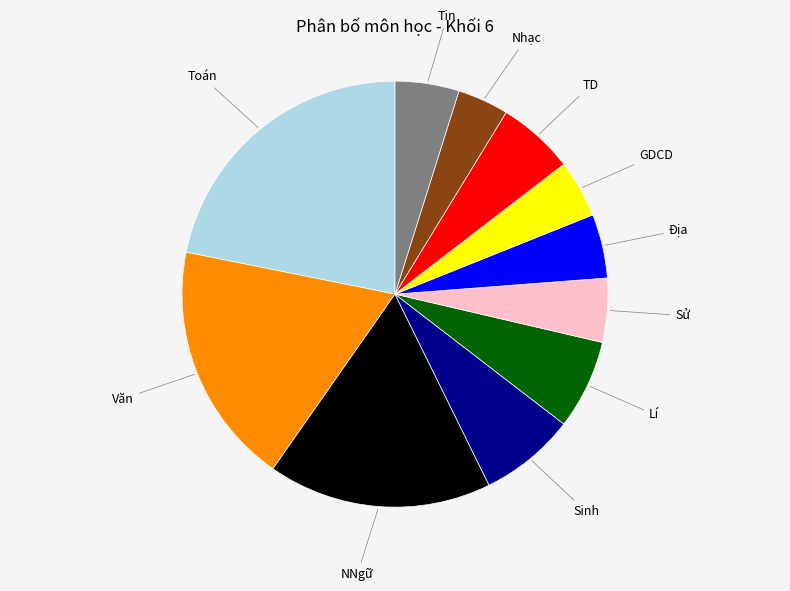

Does Sinh account for over 50% of the chart?

No